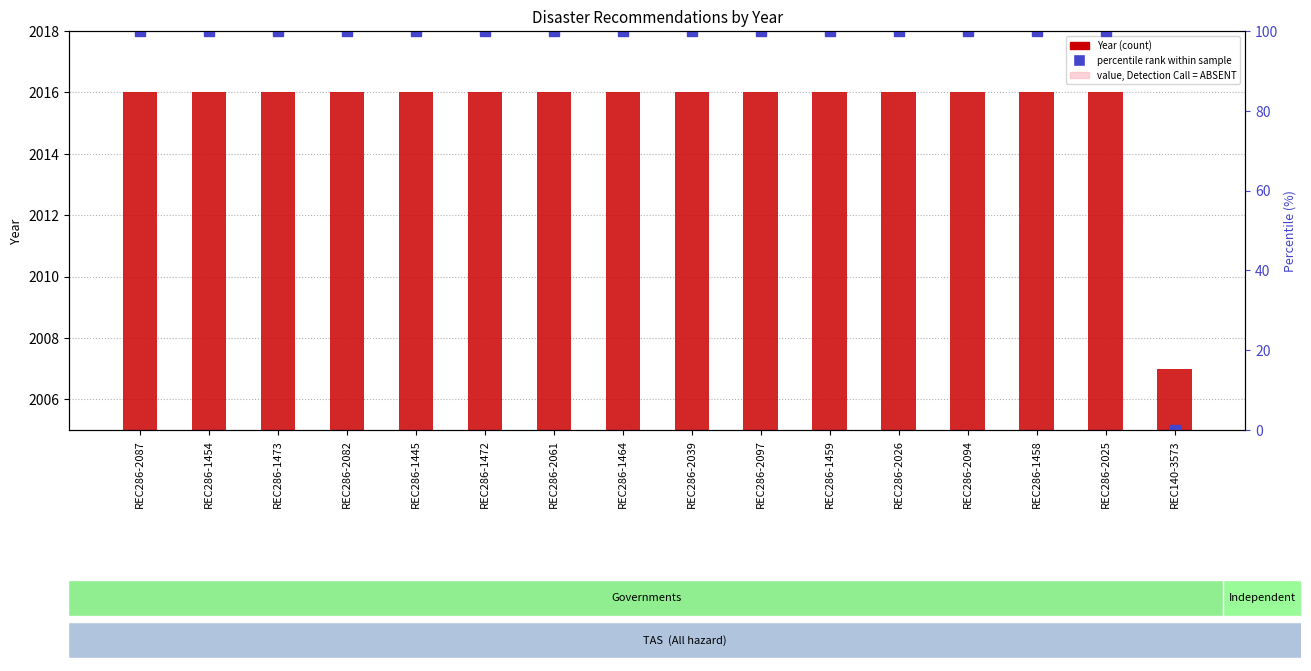

At REC286-1472, list the series in order from largest to smallest.

Year, percentile rank within sample, value, Detection Call = ABSENT